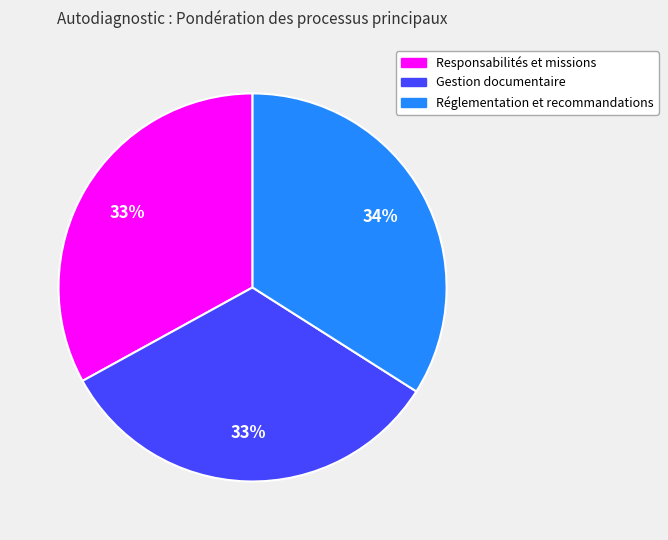

Between Gestion documentaire and Réglementation et recommandations, which is larger?

Réglementation et recommandations